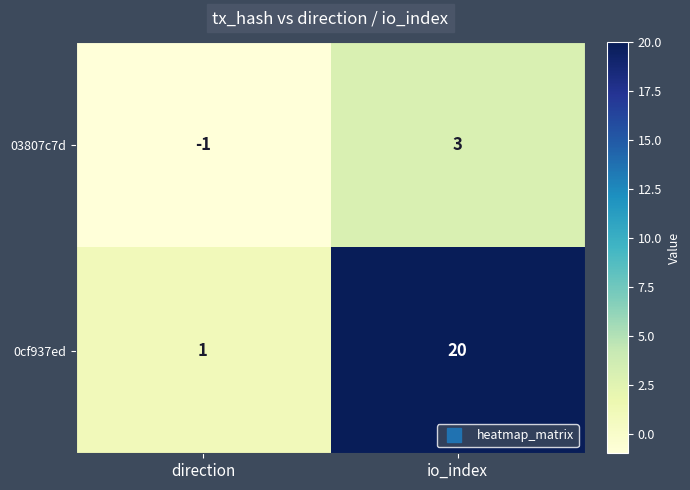

Reading left to right, what are all the values shown in this chart?

03807c7d: direction=-1	io_index=3
0cf937ed: direction=1	io_index=20